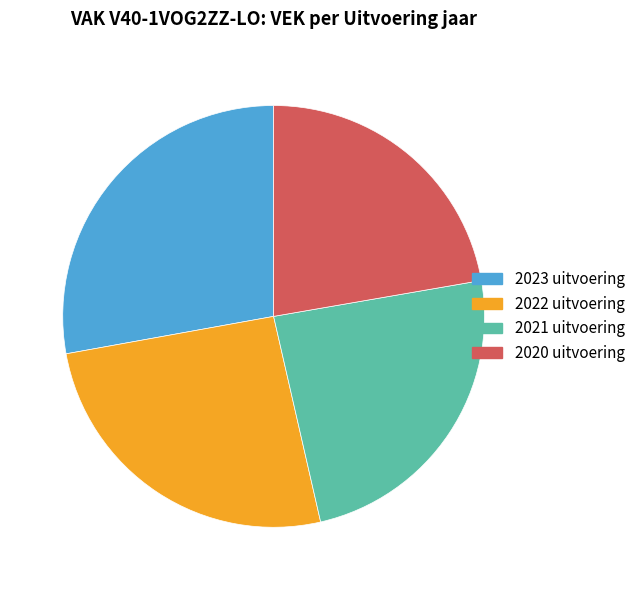

True or false: 2021 uitvoering accounts for 24% of the total.

True